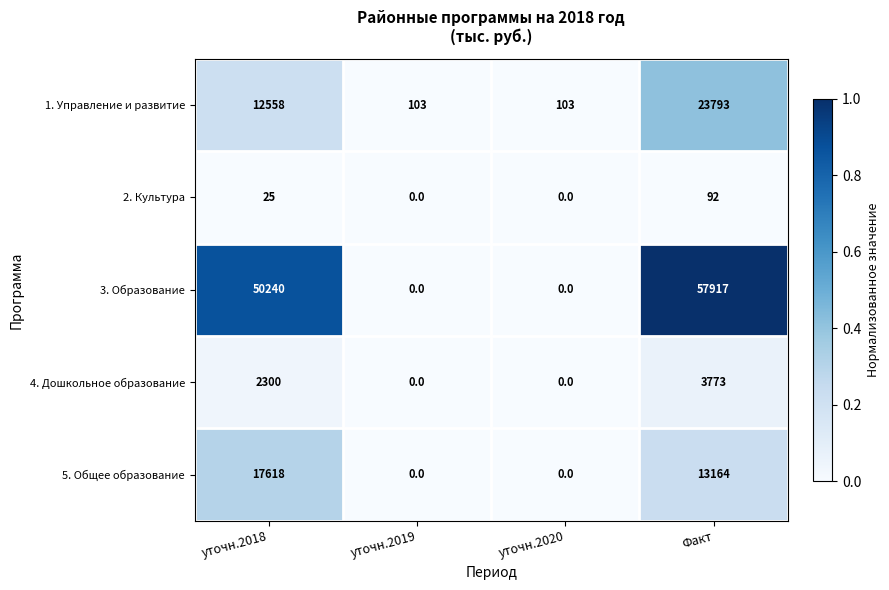

Count the number of categories in the chart.

4